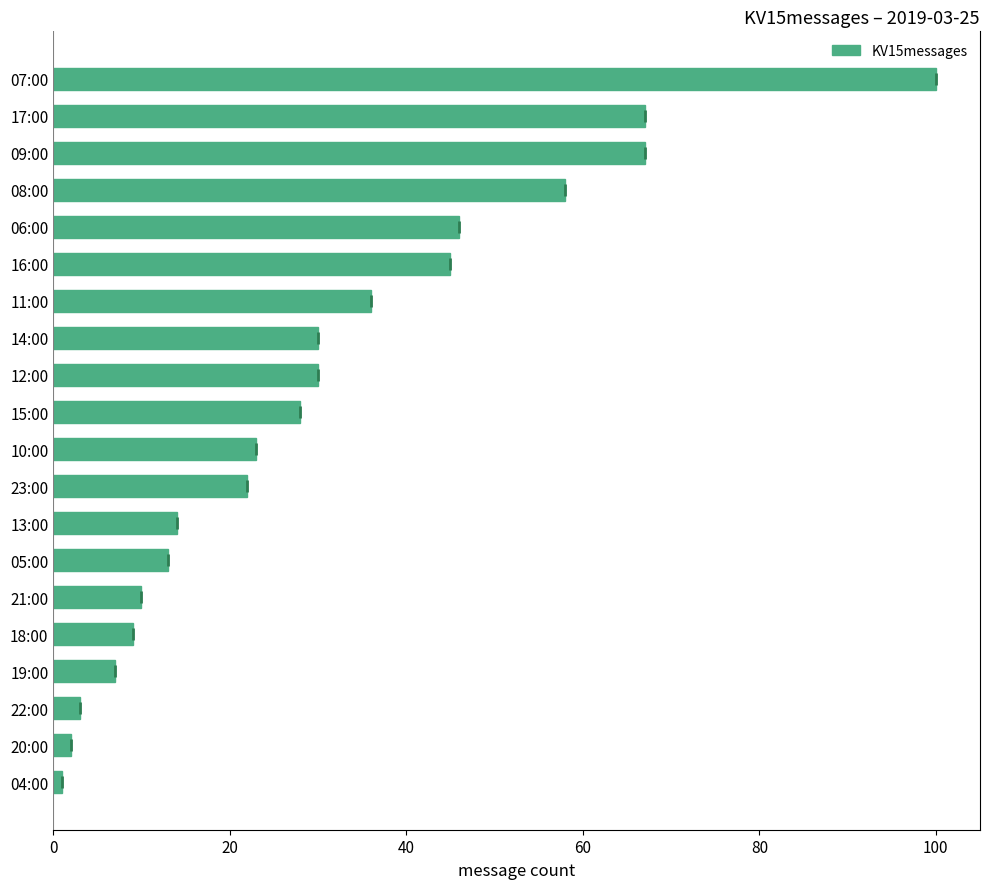

At which label is the value closest to 50?

06:00